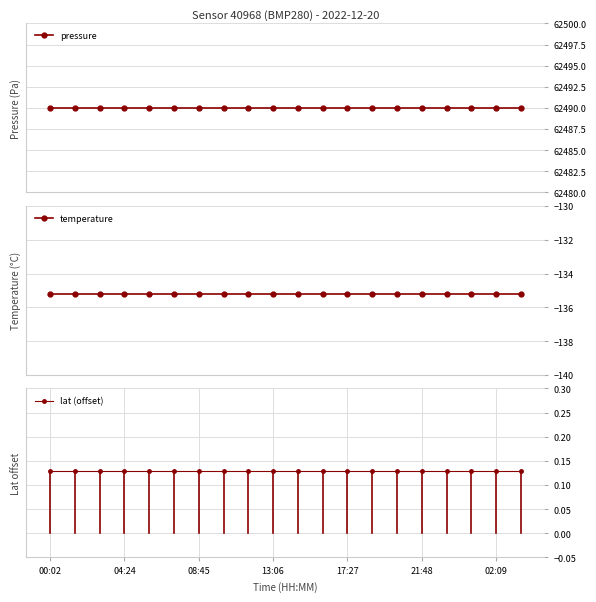

The pressure series shows 109718.6 at 13:06. True or false?

False